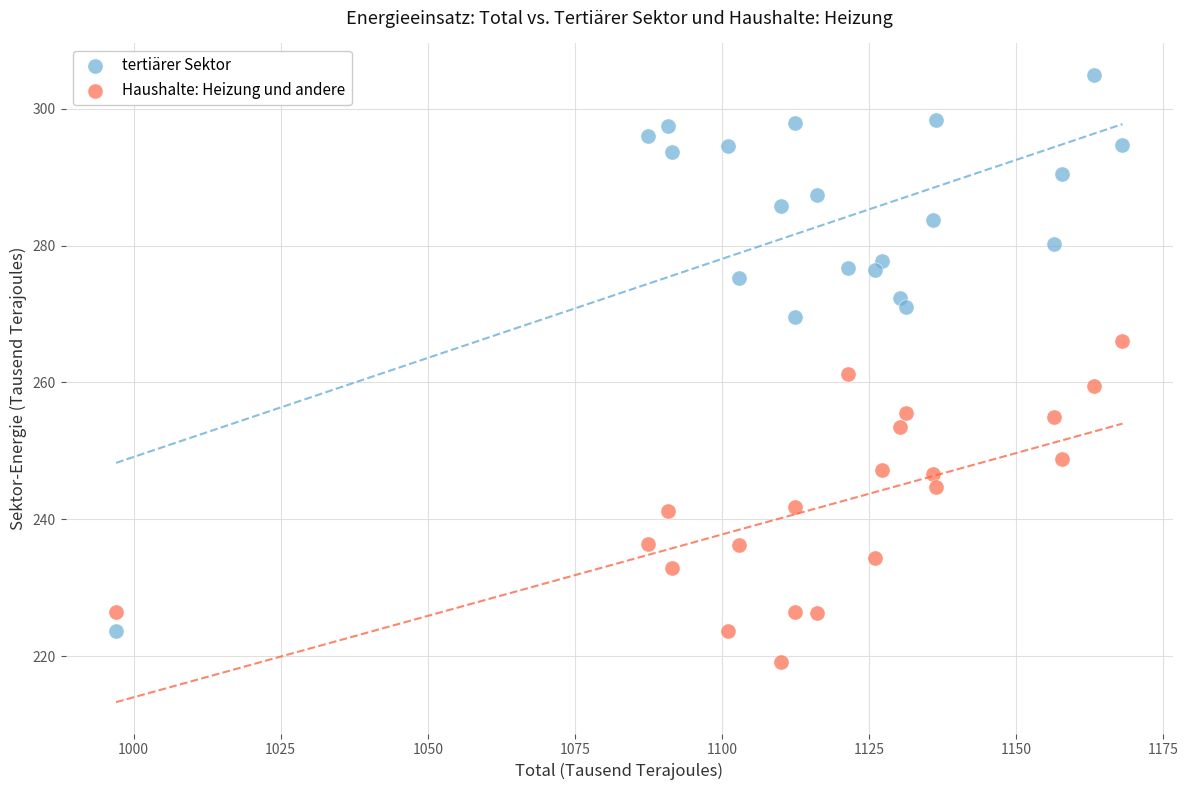

What are all the series names shown in the legend?

tertiärer Sektor, Haushalte: Heizung und andere